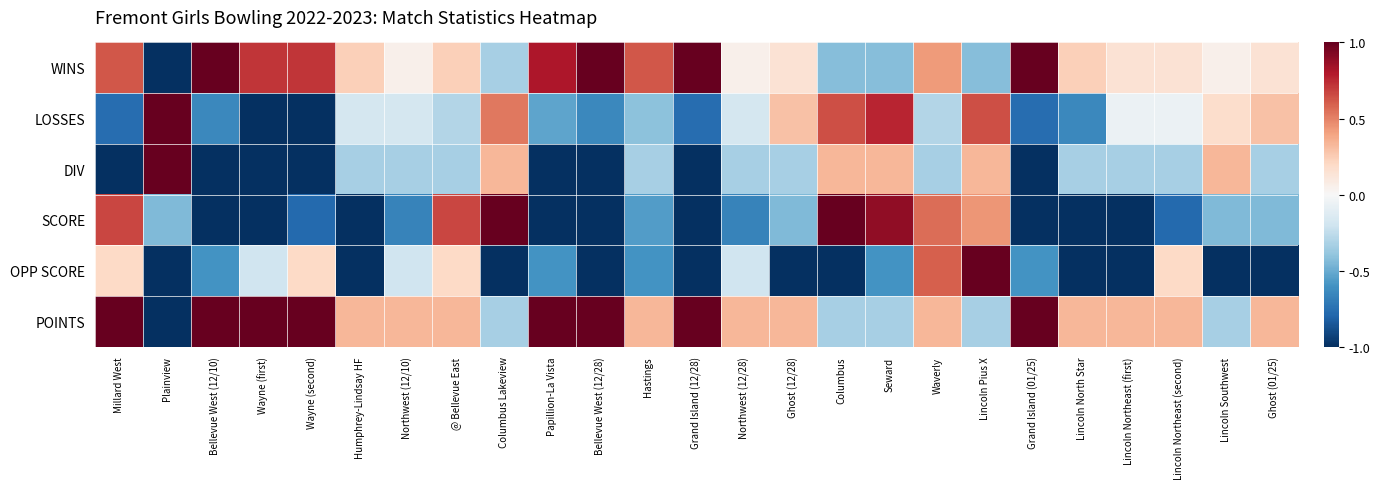

At Bellevue West (12/10), list the series in order from smallest to largest.

DIV, SCORE, LOSSES, OPP SCORE, WINS, POINTS